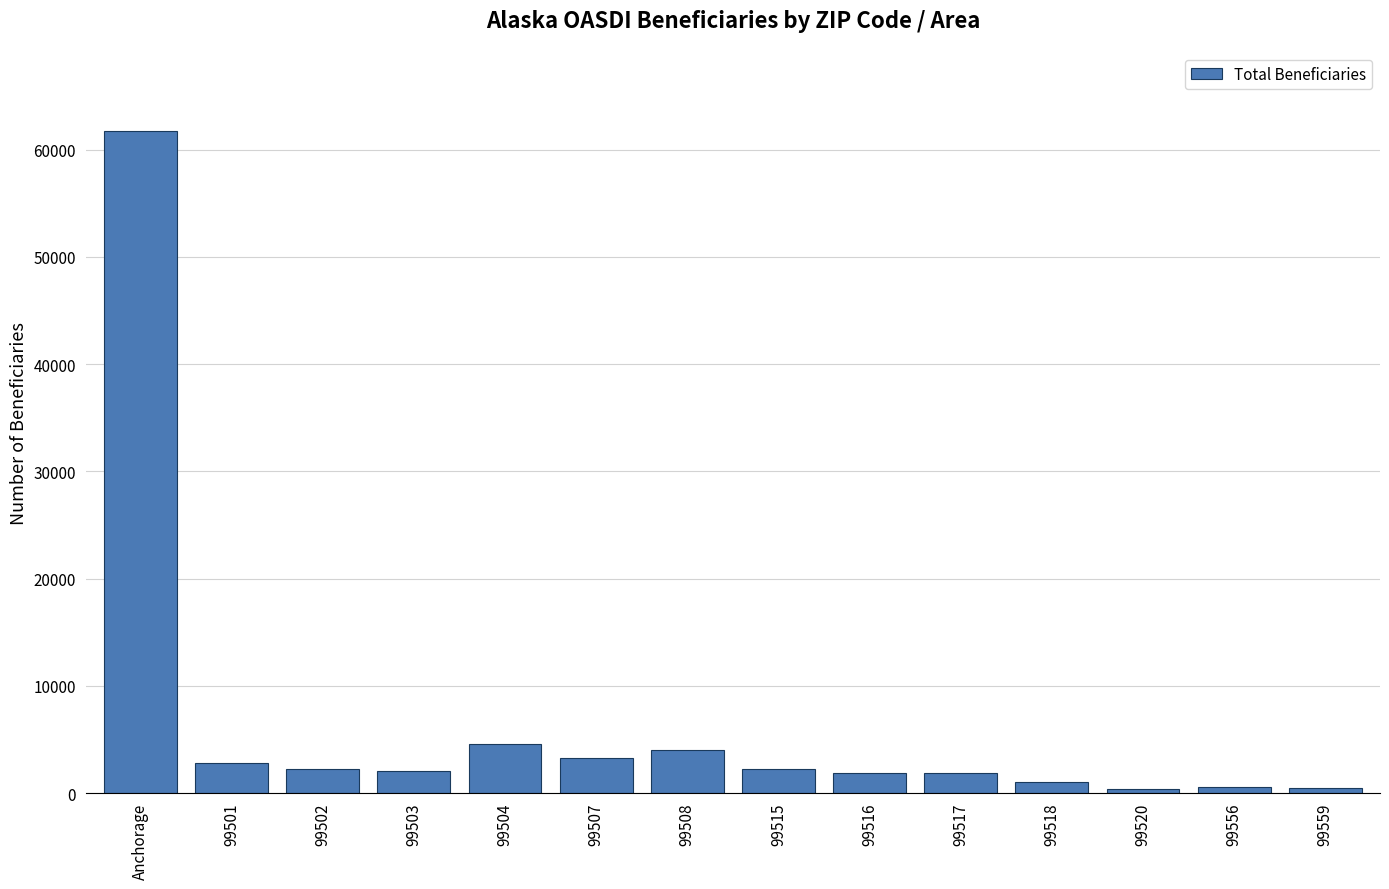

What is the average value?

6367